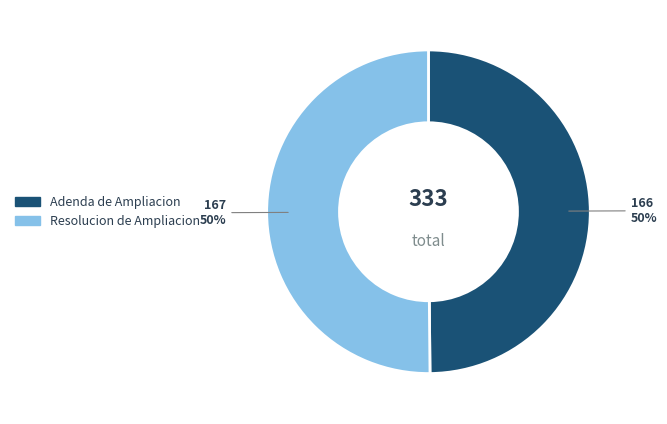

Approximately how many times larger is the value at Resolucion de Ampliacion compared to Adenda de Ampliacion?

1.0